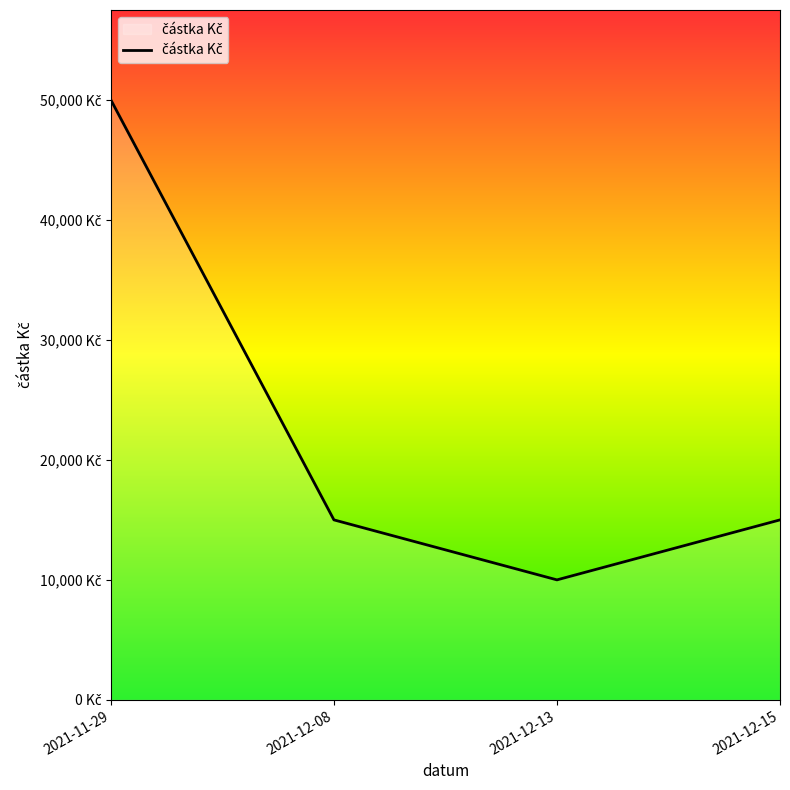

Does the chart display data point markers on the line(s)?

No